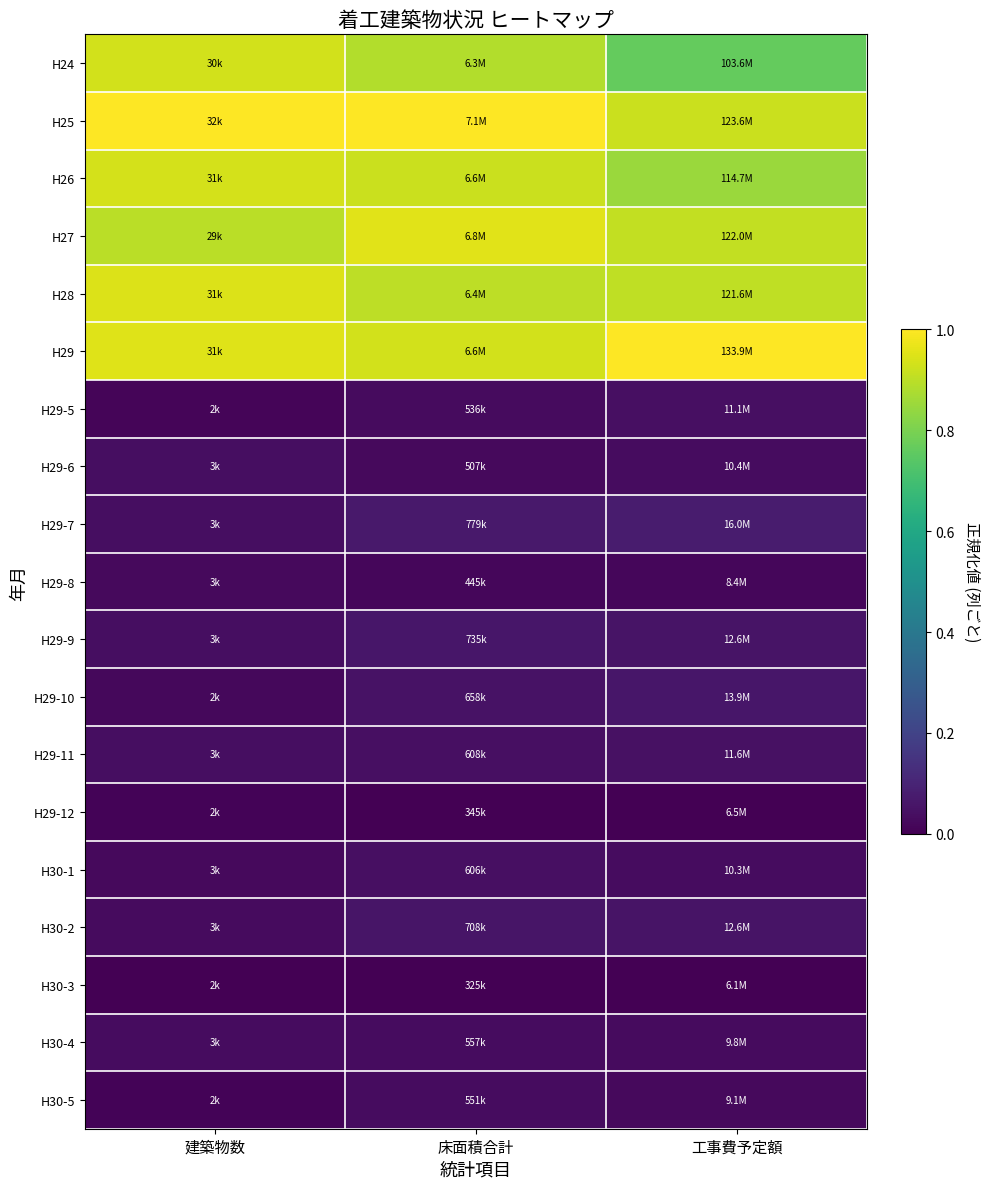

Reading right to left, what are all the values shown in this chart?

H24: 工事費予定額=0.8	床面積合計=0.9	建築物数=0.9
H25: 工事費予定額=0.9	床面積合計=1.0	建築物数=1.0
H26: 工事費予定額=0.8	床面積合計=0.9	建築物数=0.9
H27: 工事費予定額=0.9	床面積合計=1.0	建築物数=0.9
H28: 工事費予定額=0.9	床面積合計=0.9	建築物数=0.9
H29: 工事費予定額=1.0	床面積合計=0.9	建築物数=1.0
H29-5: 工事費予定額=0.0	床面積合計=0.0	建築物数=0.0
H29-6: 工事費予定額=0.0	床面積合計=0.0	建築物数=0.0
H29-7: 工事費予定額=0.1	床面積合計=0.1	建築物数=0.0
H29-8: 工事費予定額=0.0	床面積合計=0.0	建築物数=0.0
H29-9: 工事費予定額=0.1	床面積合計=0.1	建築物数=0.0
H29-10: 工事費予定額=0.1	床面積合計=0.0	建築物数=0.0
H29-11: 工事費予定額=0.0	床面積合計=0.0	建築物数=0.0
H29-12: 工事費予定額=0.0	床面積合計=0.0	建築物数=0.0
H30-1: 工事費予定額=0.0	床面積合計=0.0	建築物数=0.0
H30-2: 工事費予定額=0.1	床面積合計=0.1	建築物数=0.0
H30-3: 工事費予定額=0.0	床面積合計=0.0	建築物数=0.0
H30-4: 工事費予定額=0.0	床面積合計=0.0	建築物数=0.0
H30-5: 工事費予定額=0.0	床面積合計=0.0	建築物数=0.0